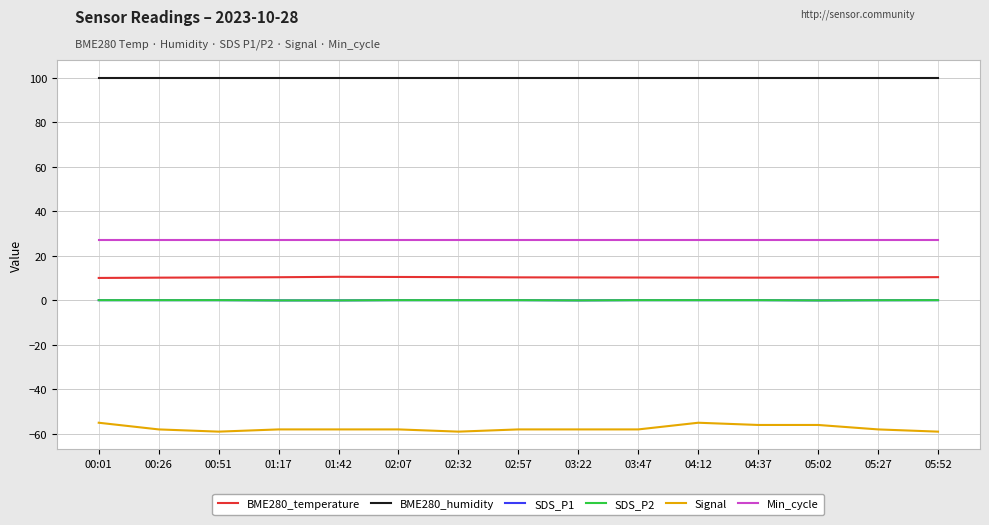

List the series in order of their peak value, highest first.

BME280_humidity, Min_cycle, BME280_temperature, SDS_P1, SDS_P2, Signal